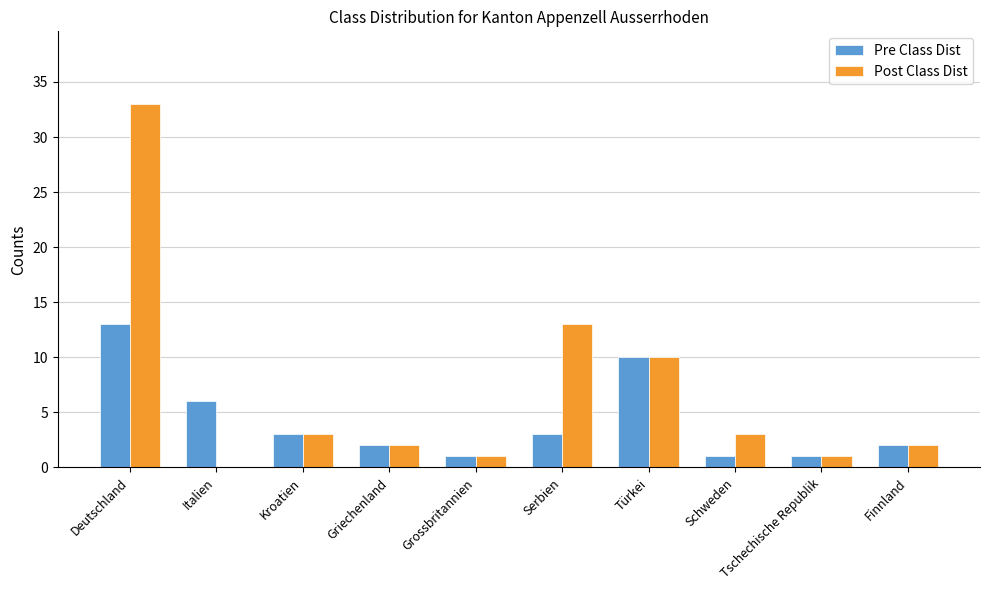

Reading left to right, extract all data points from this chart.

Pre Class Dist: 13	6	3	2	1	3	10	1	1	2
Post Class Dist: 33	0	3	2	1	13	10	3	1	2